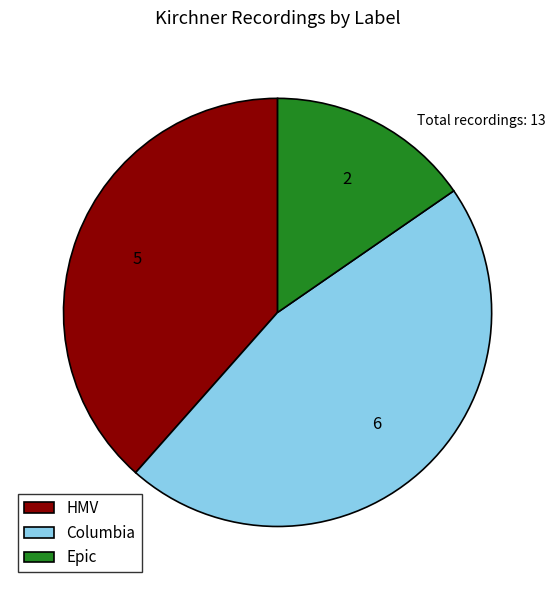

Combined, do HMV and Epic account for over 50%?

Yes